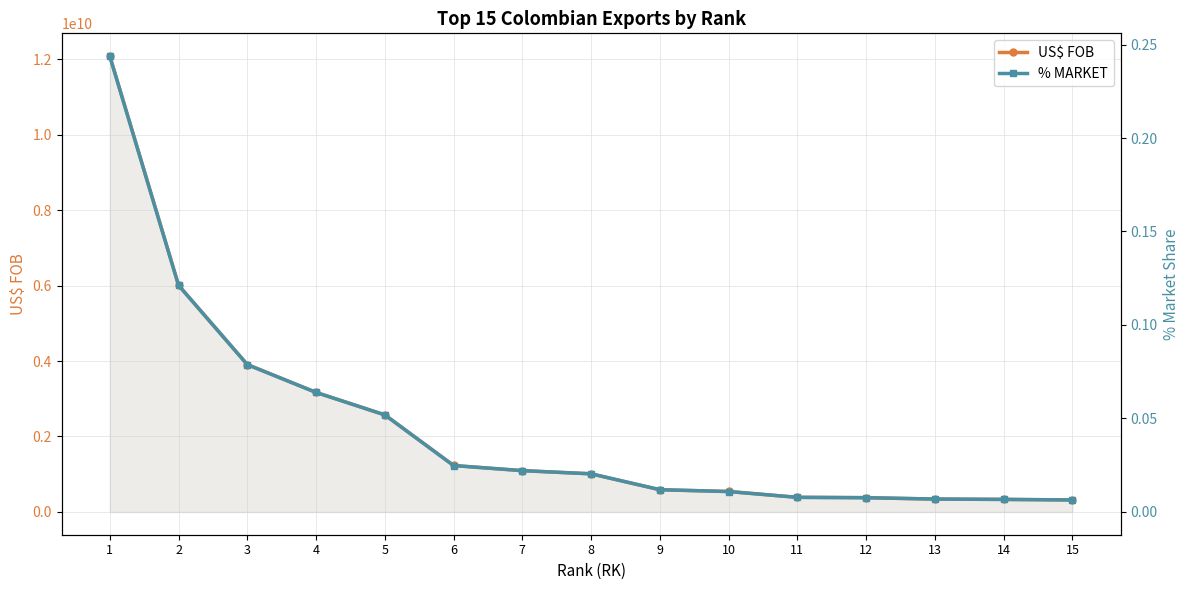

True or false: % MARKET and US$ FOB intersect in this chart.

False